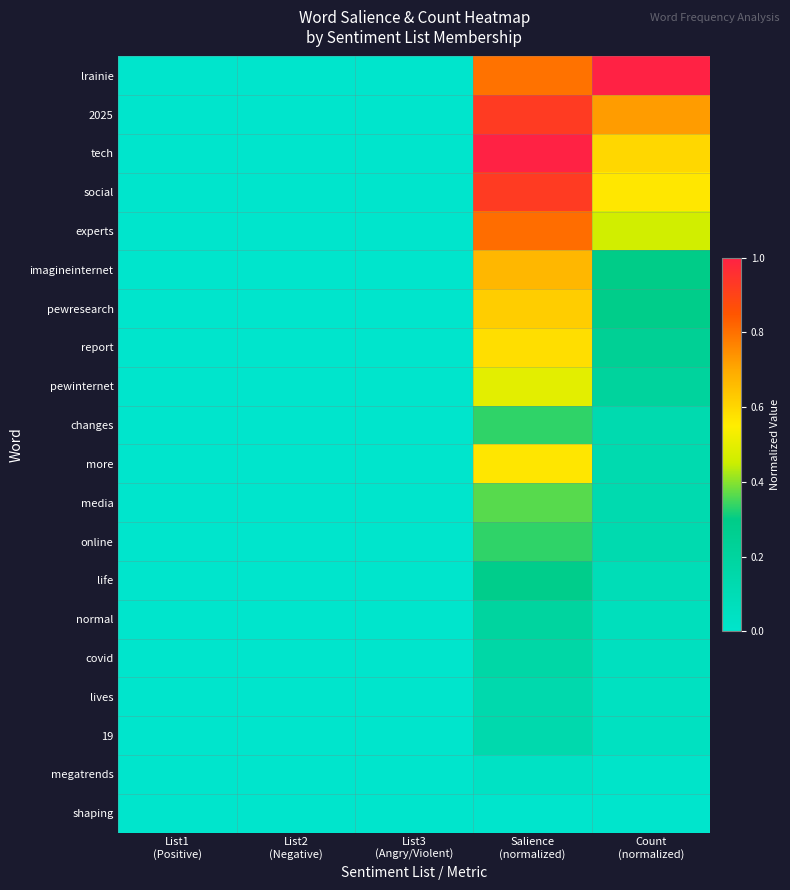

Between Count
(normalized) and List2
(Negative), which is larger?

Count
(normalized)